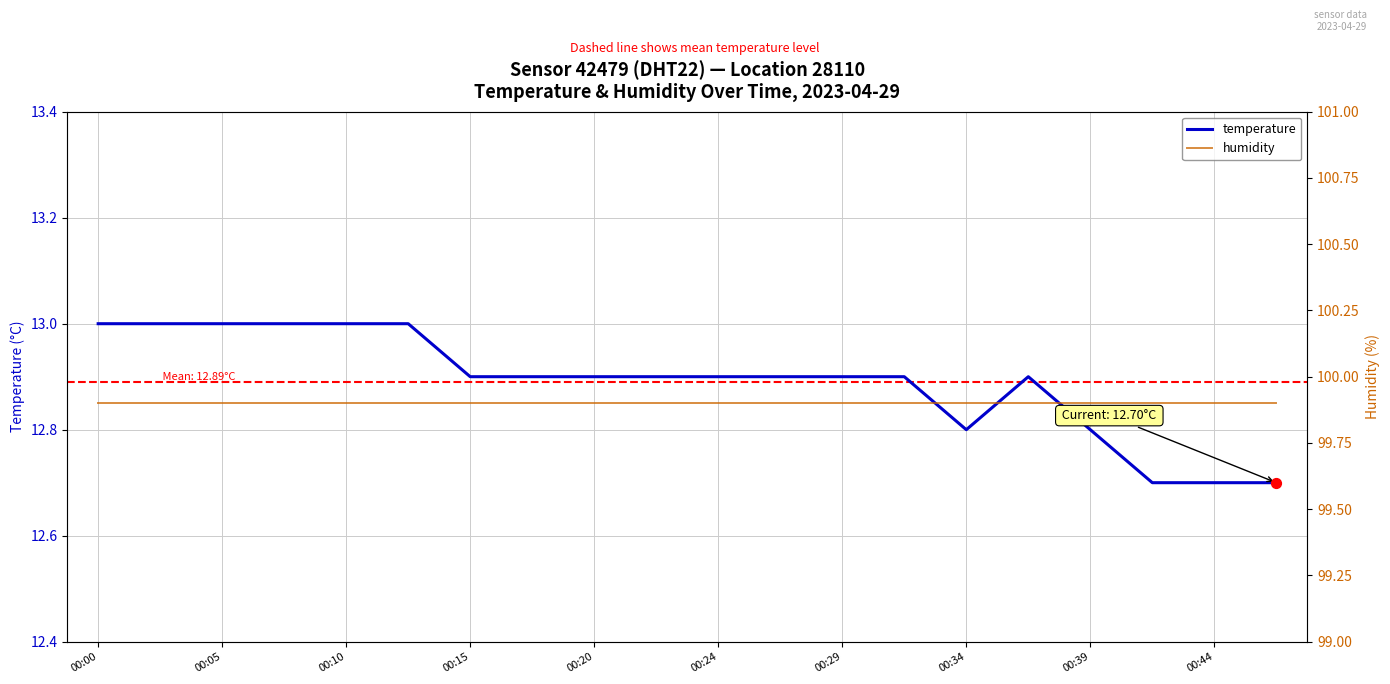

Which series reaches the minimum Y coordinate?

temperature